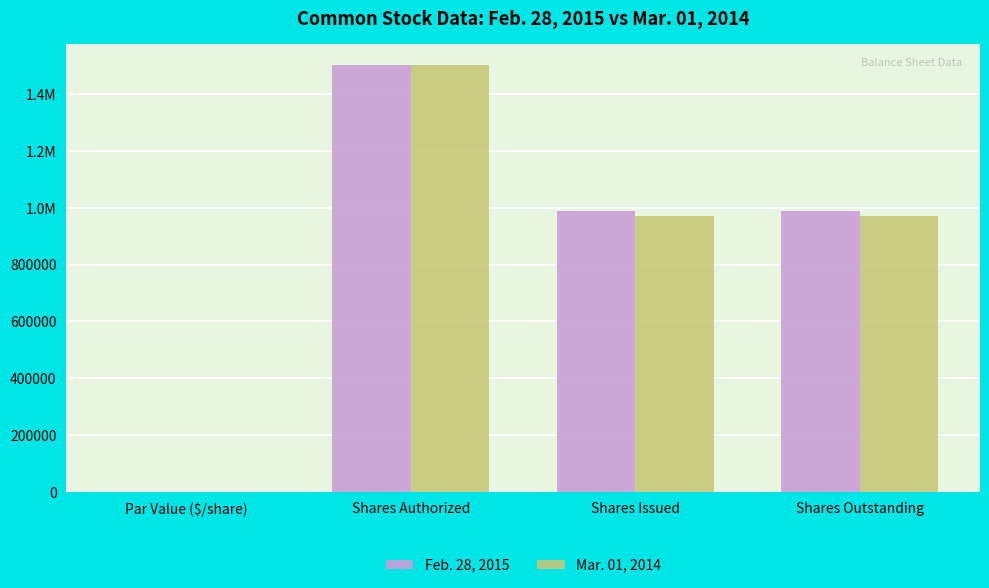

Are the bars horizontal?

No